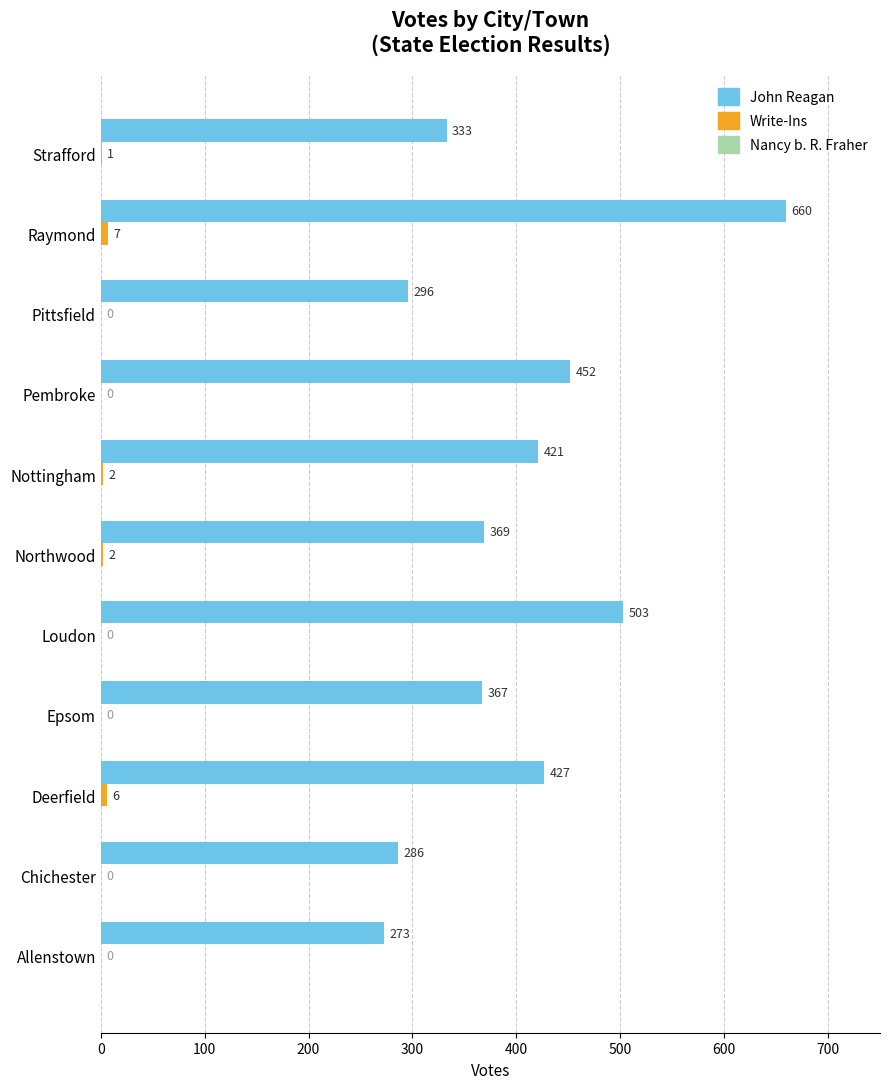

Is it true that John Reagan equals 286 at Chichester?

True